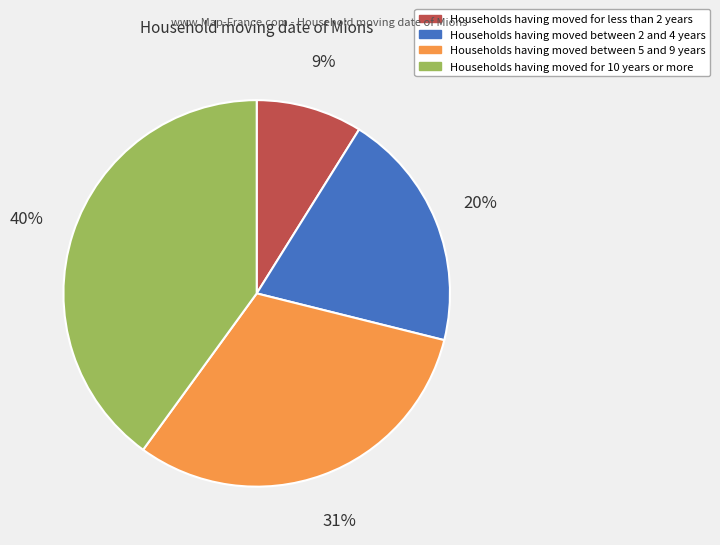

Rank the categories by value from highest to lowest.

Households having moved for 10 years or more, Households having moved between 5 and 9 years, Households having moved between 2 and 4 years, Households having moved for less than 2 years